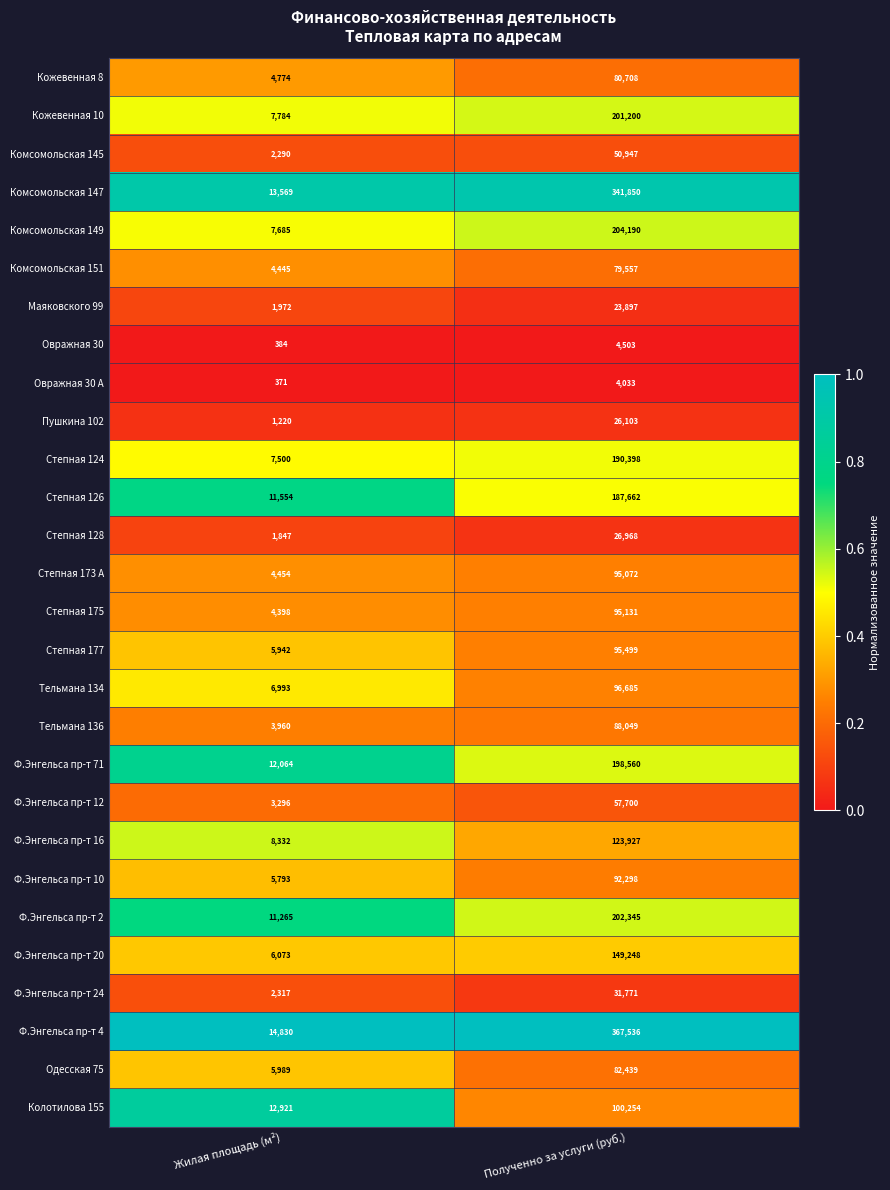

At which category does the chart reach its minimum across all series?

Жилая площадь (м²)